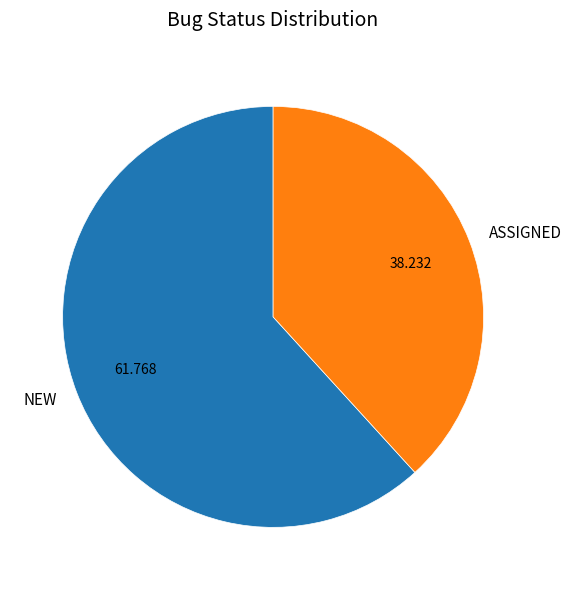

Between NEW and ASSIGNED, which is larger?

NEW